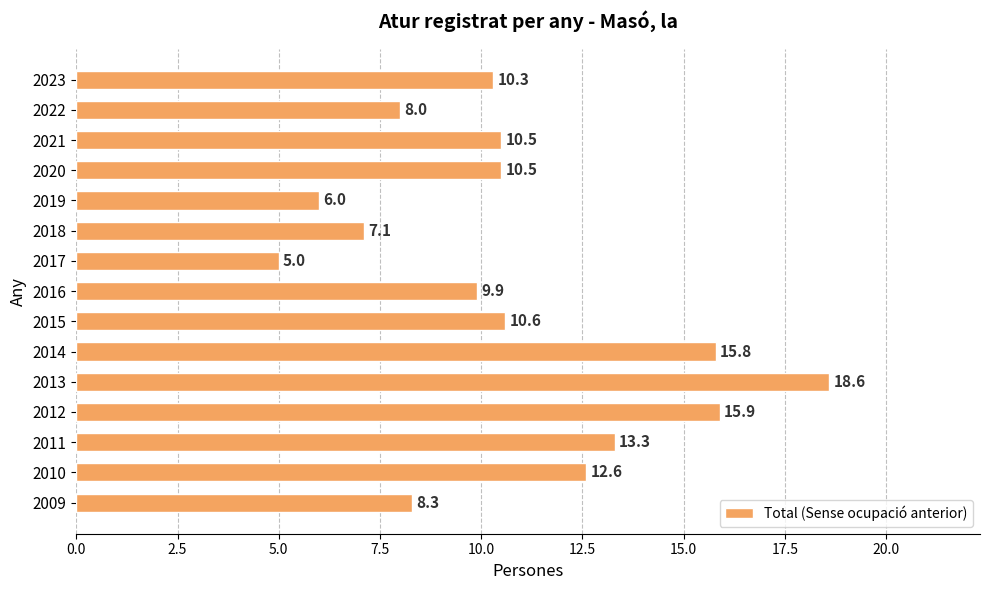

What is the value of the 12th bar from the top?

15.9